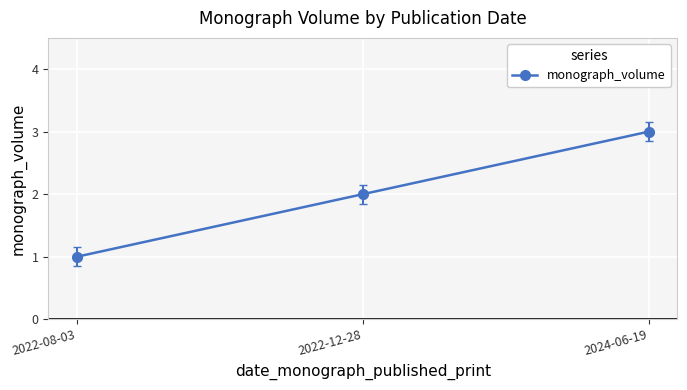

The chart shows a value of 2 at 2022-08-03. True or false?

False